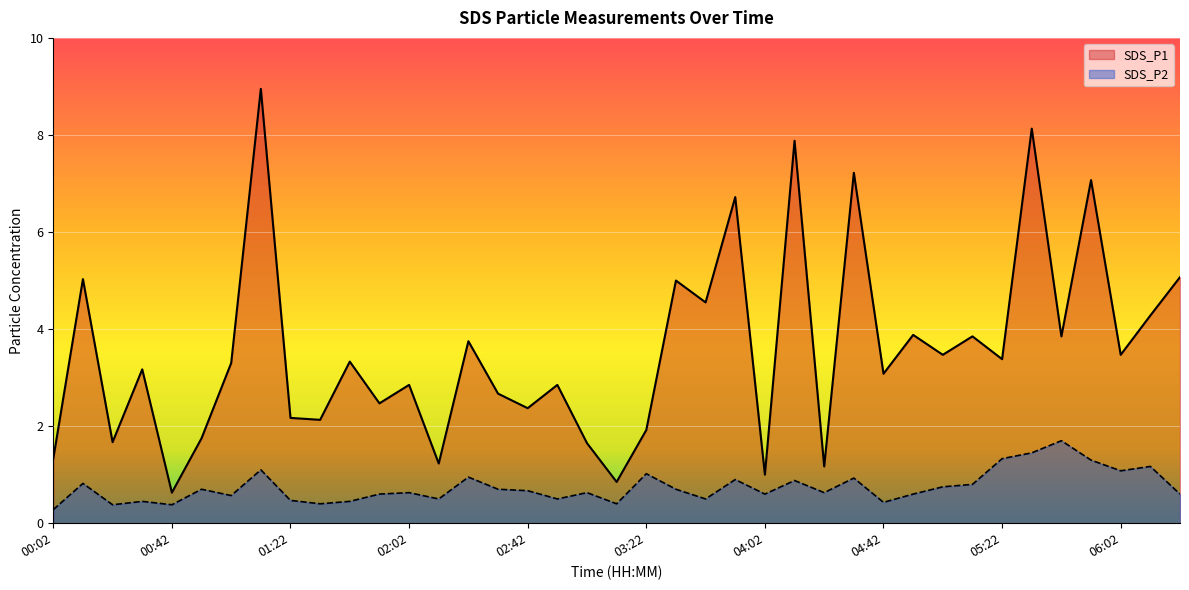

What is the spread (max minus min) of values at 03:42?

4.0